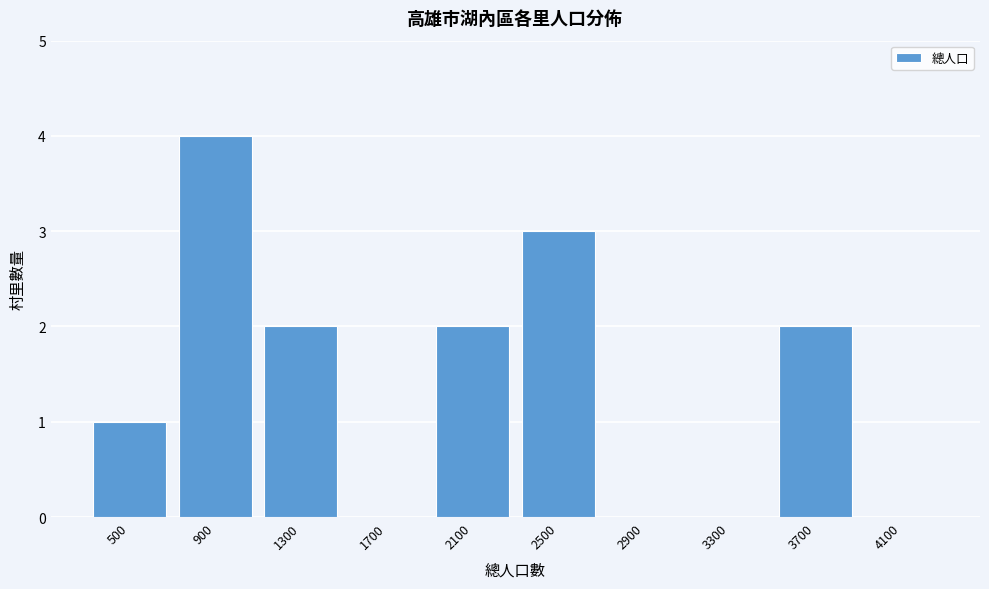

Reading left to right, extract all data points from this chart.

500=1	900=4	1300=2	1700=0	2100=2	2500=3	2900=0	3300=0	3700=2	4100=0